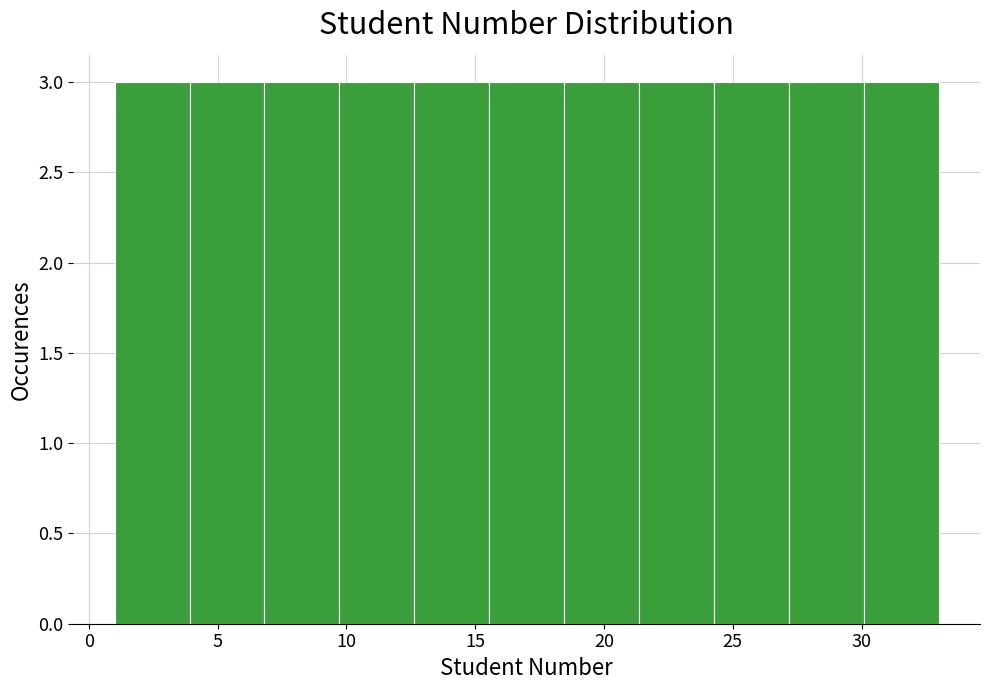

How tall is the bar that spans 24.5 to 27.0 on the x-axis? Neither the bar edges nor the heights are printed on the chart, so give them approximately, as read against the axes.

3